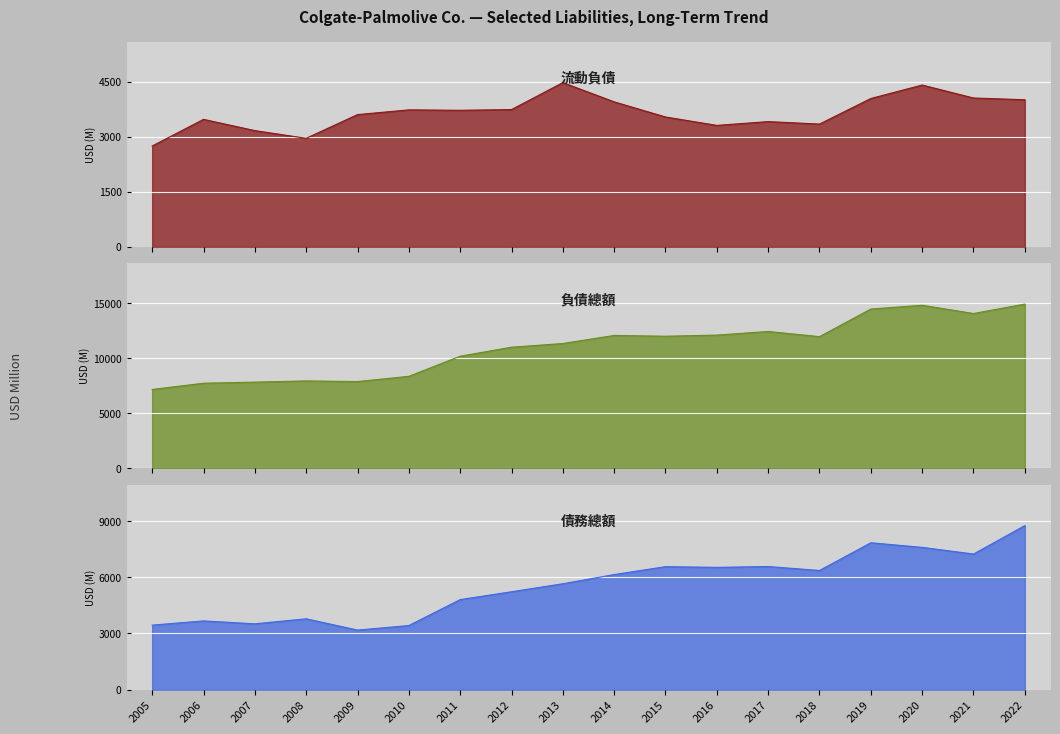

Which series has the largest range (max minus min)?

負債總額